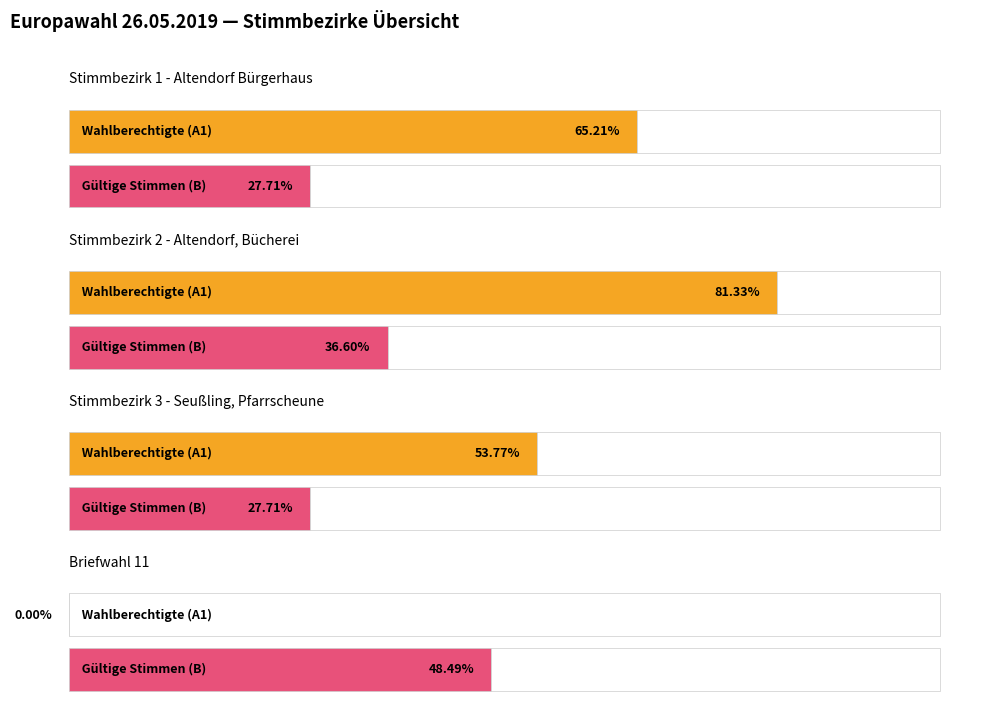

The D1 series shows 40 at Stimmbezirk 2 - Altendorf, Bücherei. True or false?

False